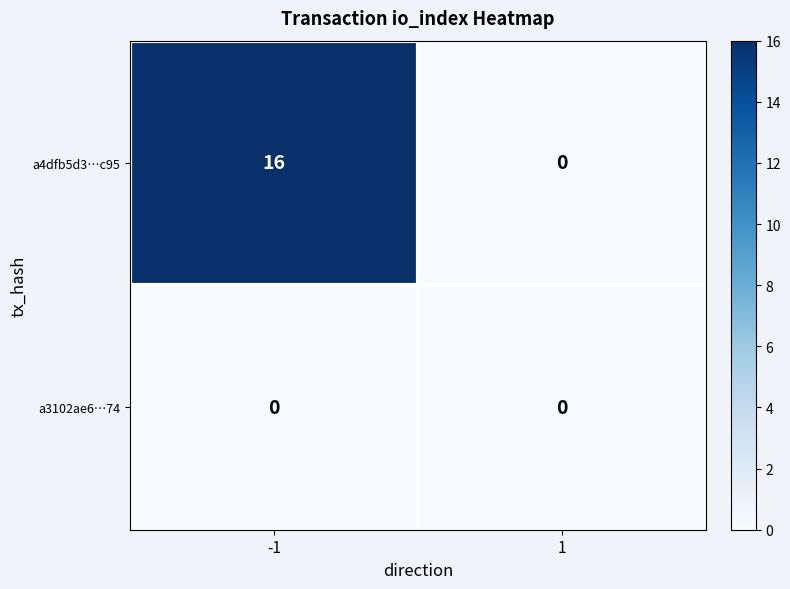

What is the sum of the a4dfb5d3…c95 values at -1 and 1?

16